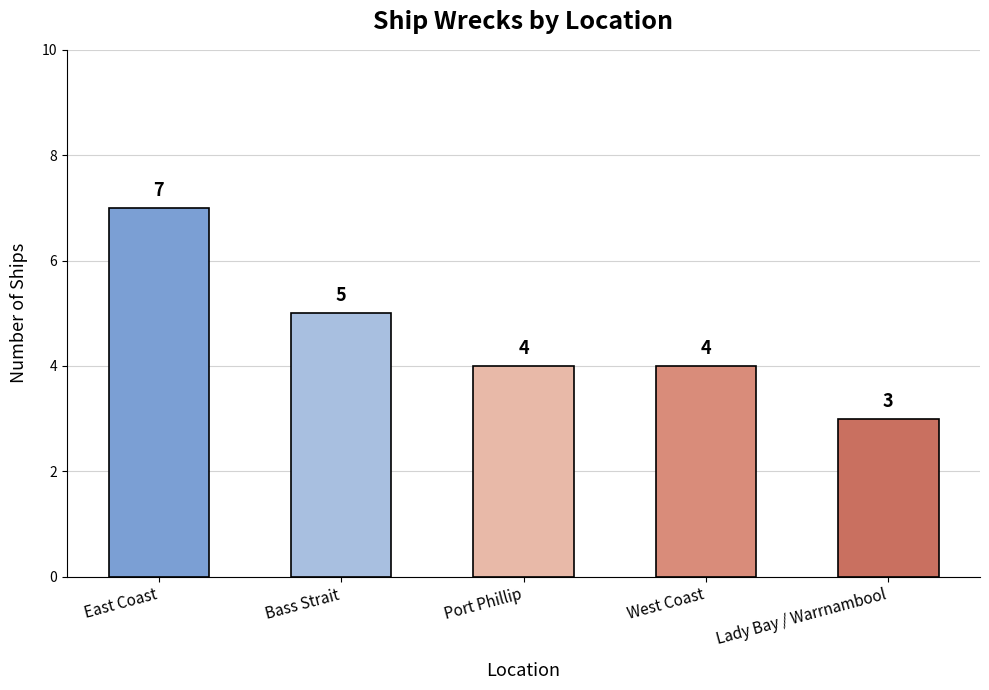

How many values are below 4?

1